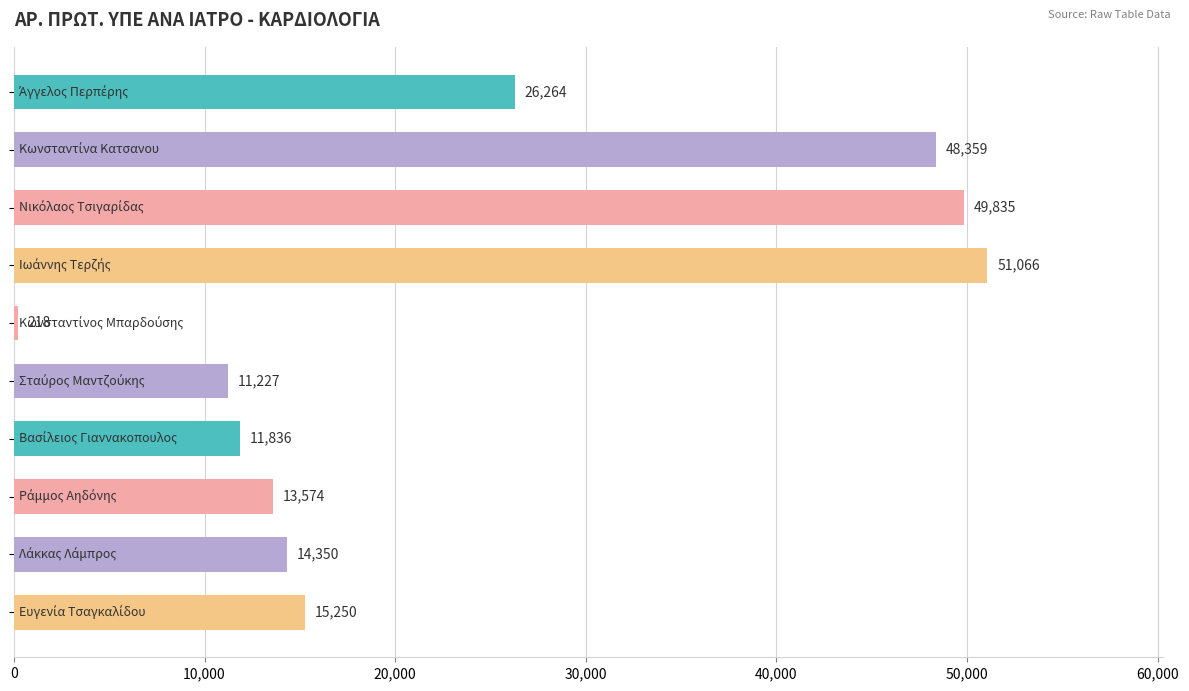

What is the value of the 10th bar from the top?

15250